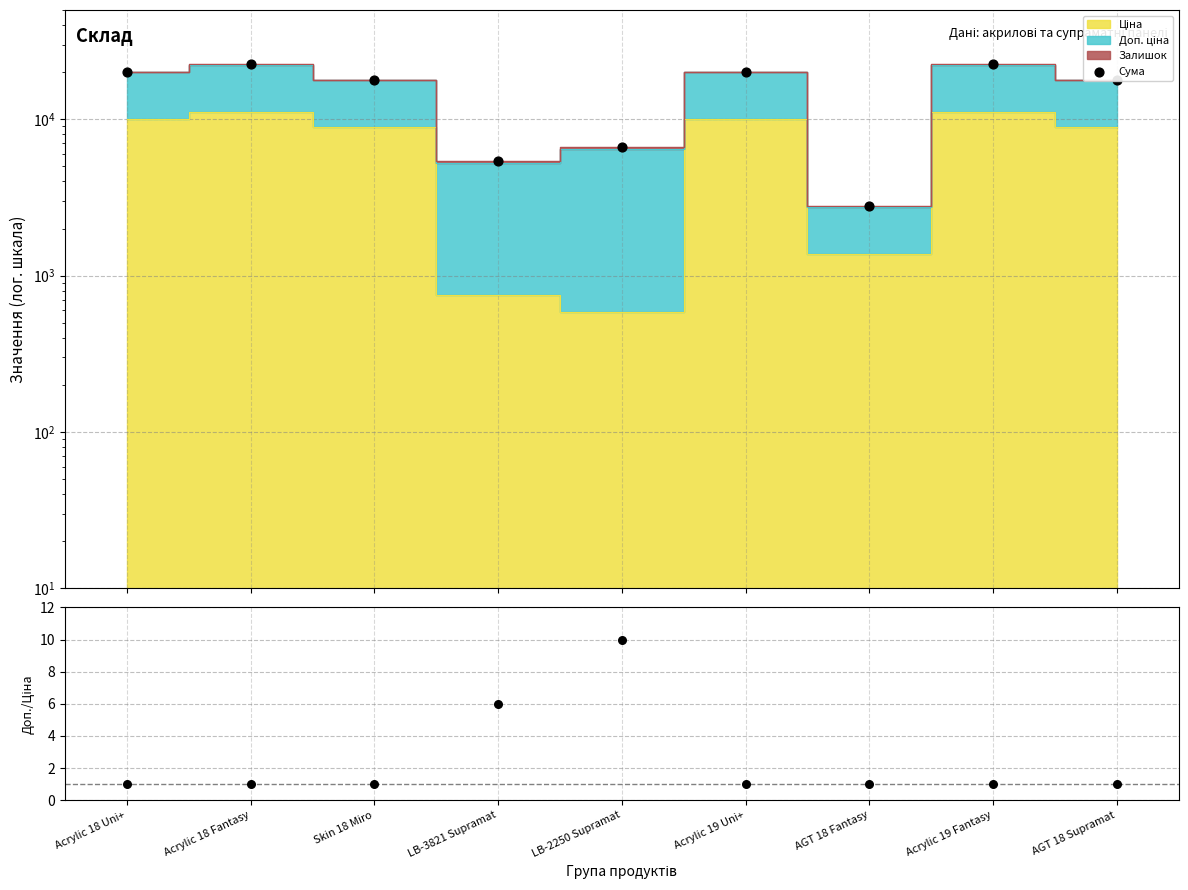

At how many categories does at least one series exceed 4770?

8